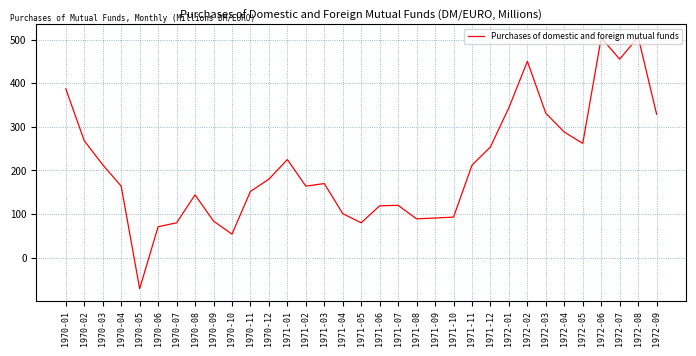

What is the difference between the values at 1971-04 and 1972-04?

187